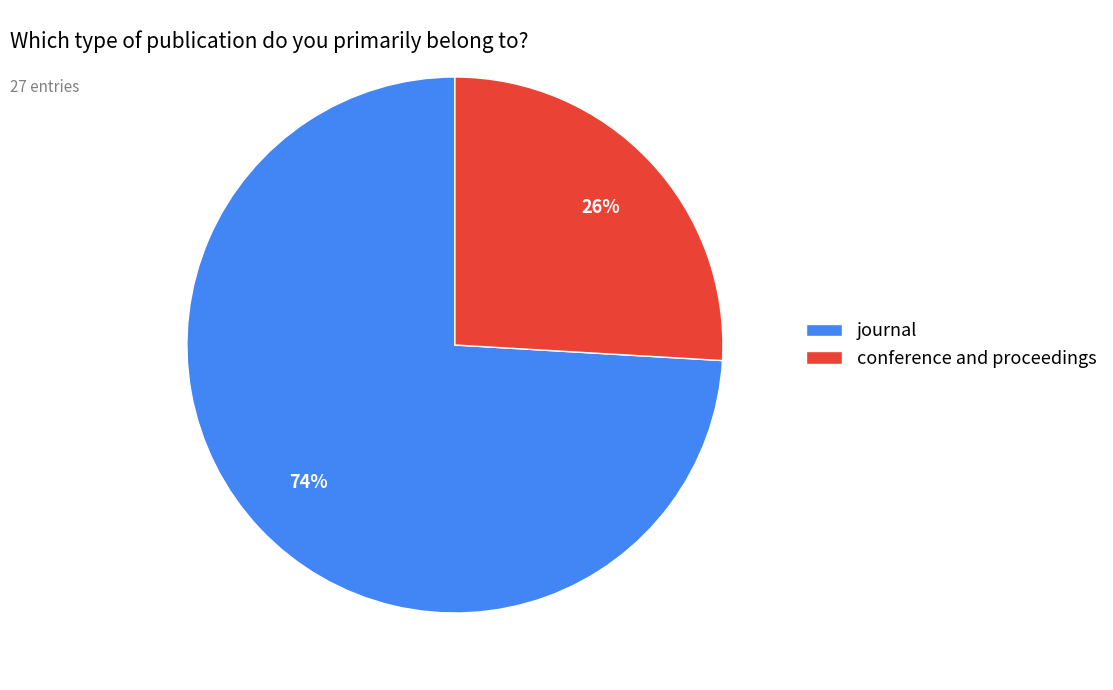

The conference and proceedings slice represents 12% of the pie. True or false?

False